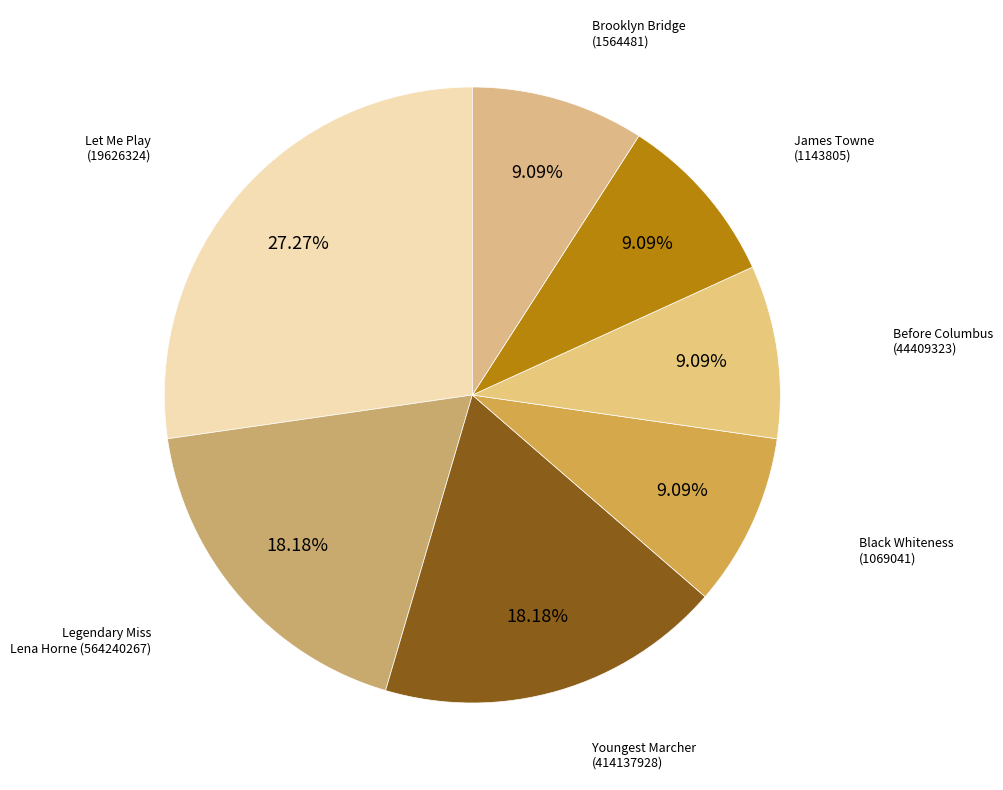

How many slices are in this pie chart?

7